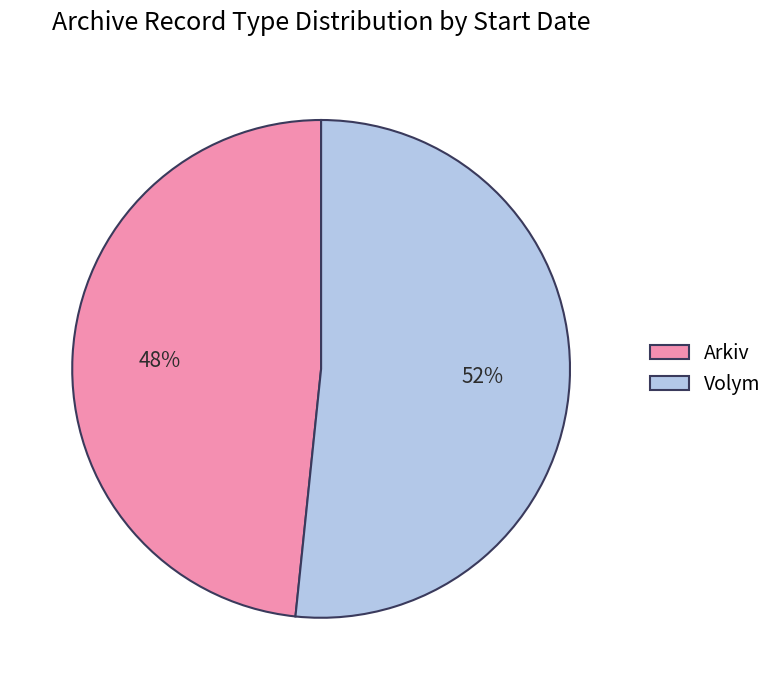

Is the sum of Arkiv and Volym greater than half?

Yes